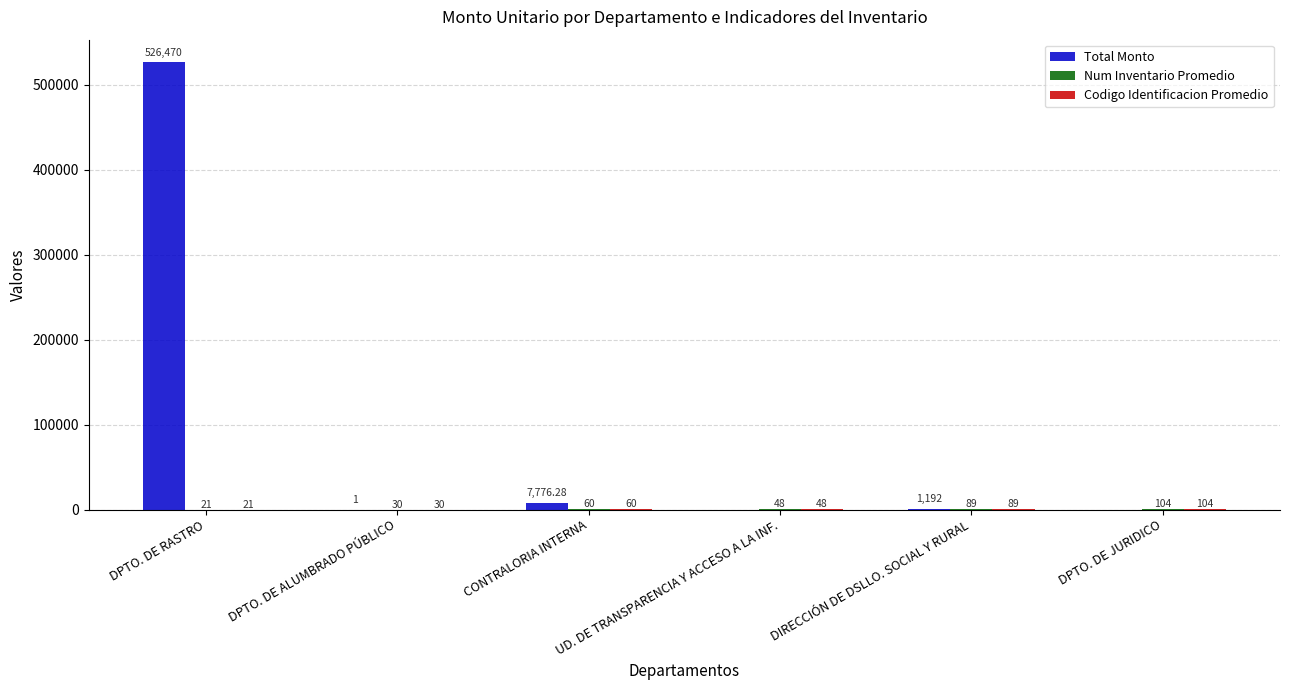

How many positive values does the Total Monto series have?

4